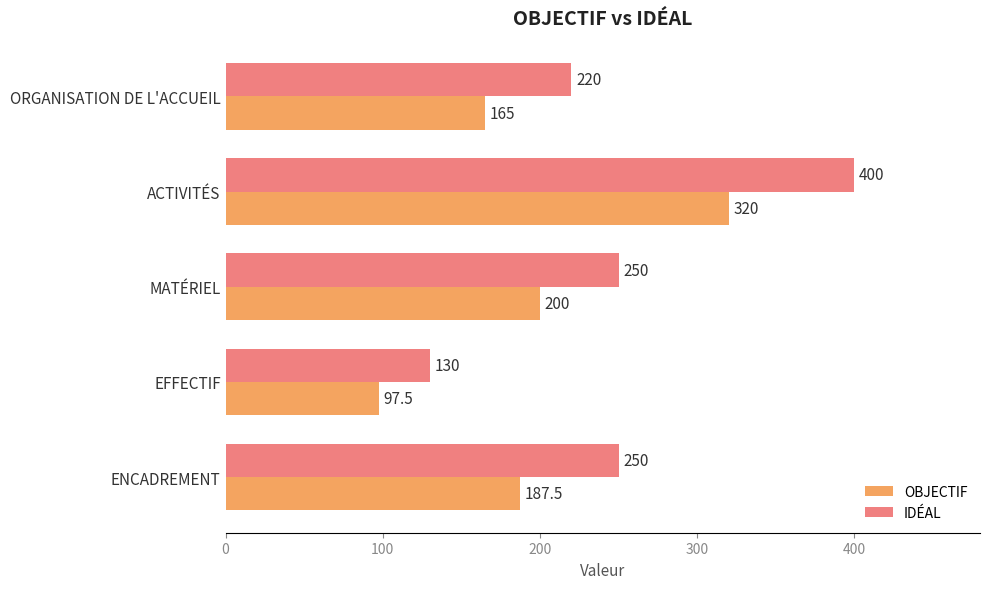

What is the total value across all series at ORGANISATION DE L'ACCUEIL?

385.0